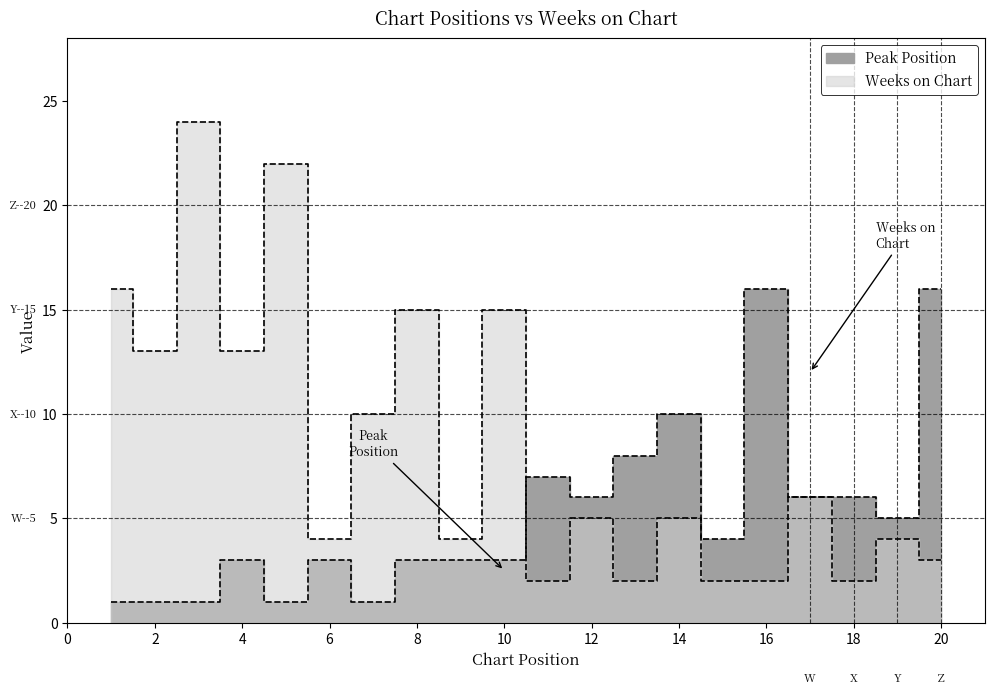

Count the number of categories in the chart.

20